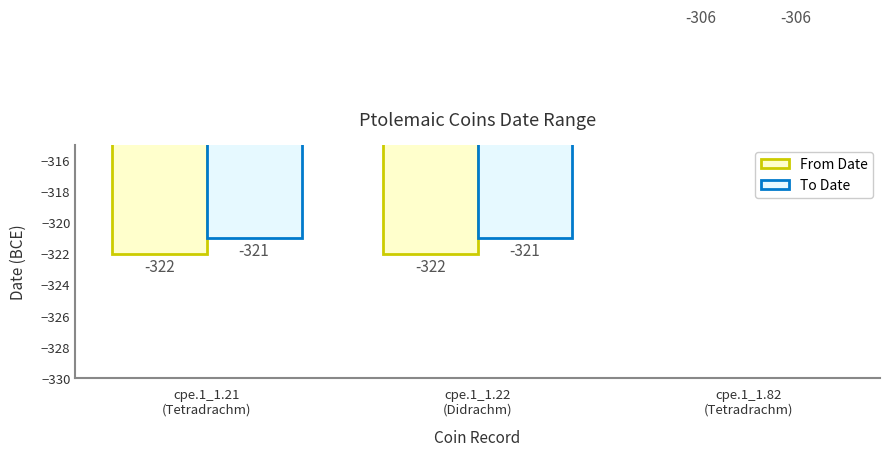

Reading left to right, extract all data points from this chart.

From Date: -322	-322	-306
To Date: -321	-321	-306